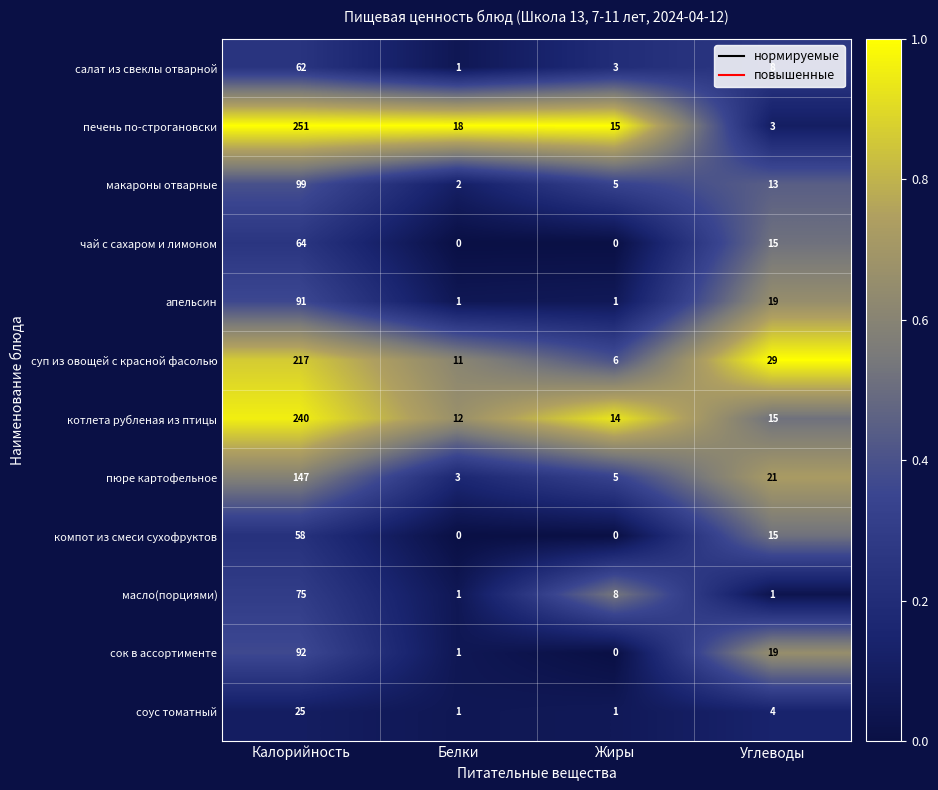

How many distinct data groups are displayed?

12